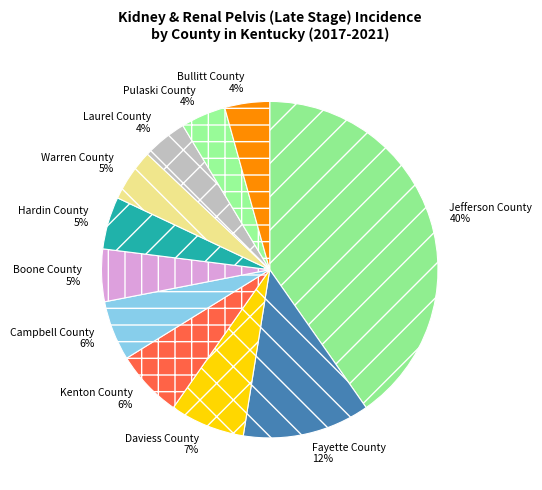

Count the number of slices in the pie.

11